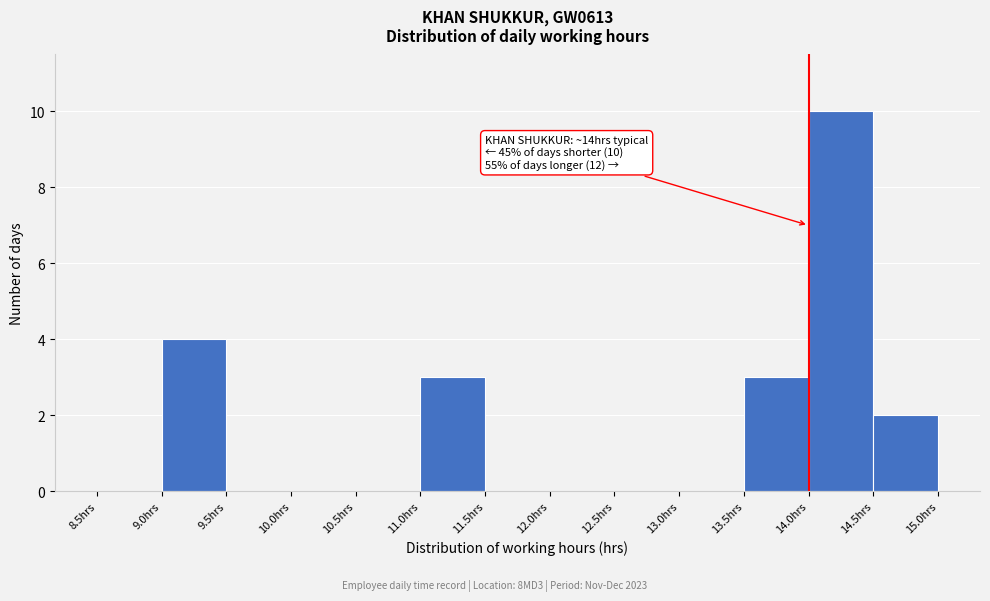

Which range on the x-axis has the tallest bar?

14.0 to 14.5